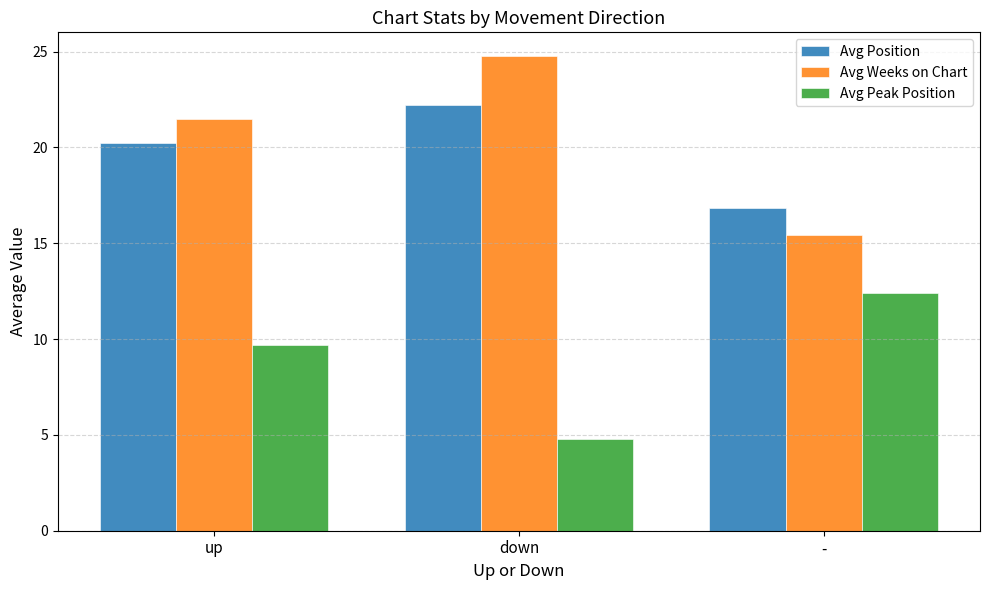

What is the minimum value shown in the chart?

4.8